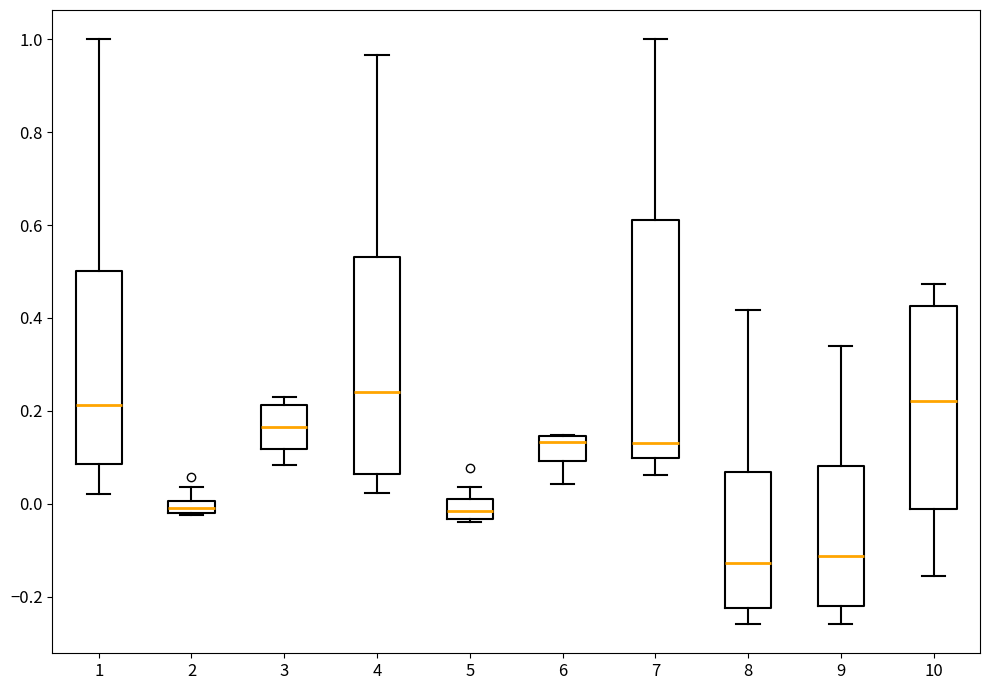

Which box is the tallest, from its lower edge to its upper edge?

7